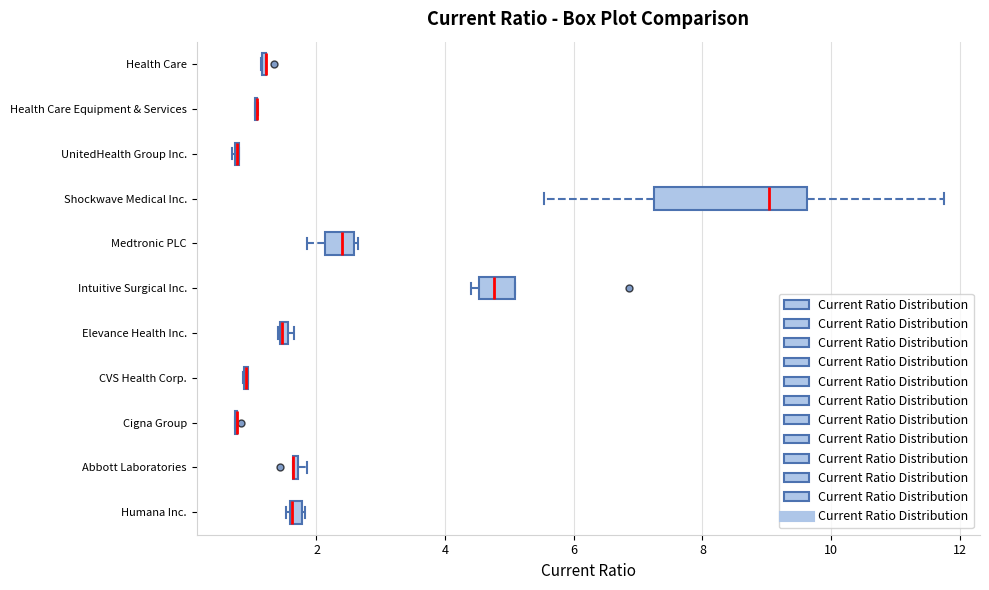

Which box is the widest, from its left edge to its right edge?

Shockwave Medical Inc.